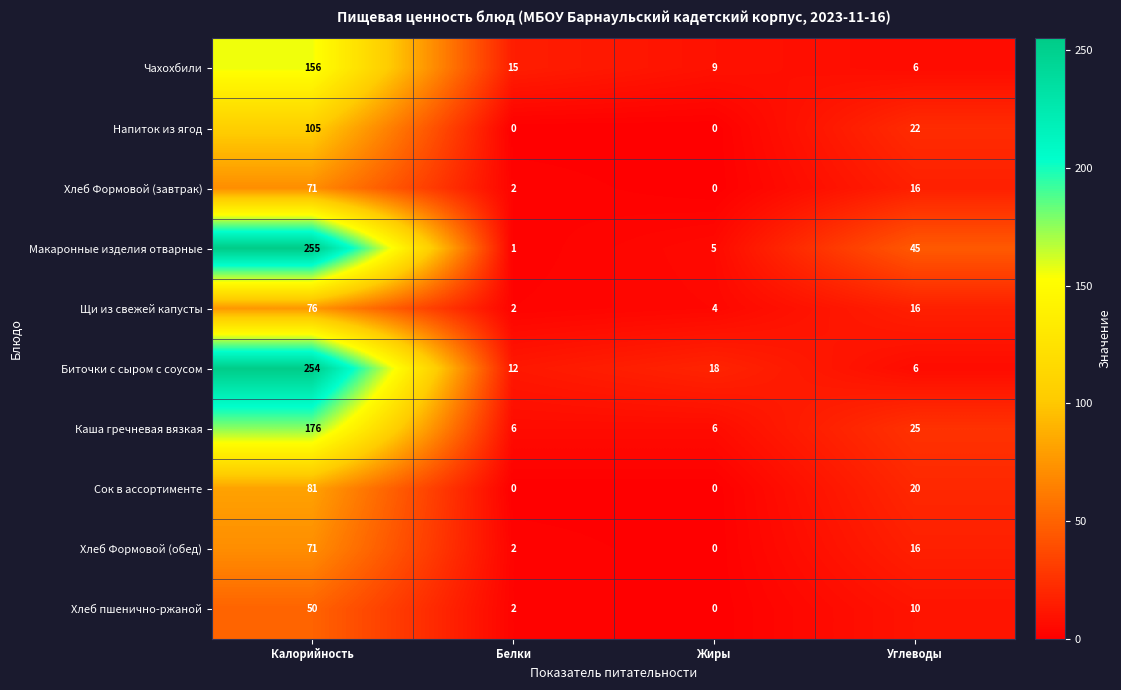

The value of Хлеб пшенично-ржаной at Углеводы is 2. True or false?

False